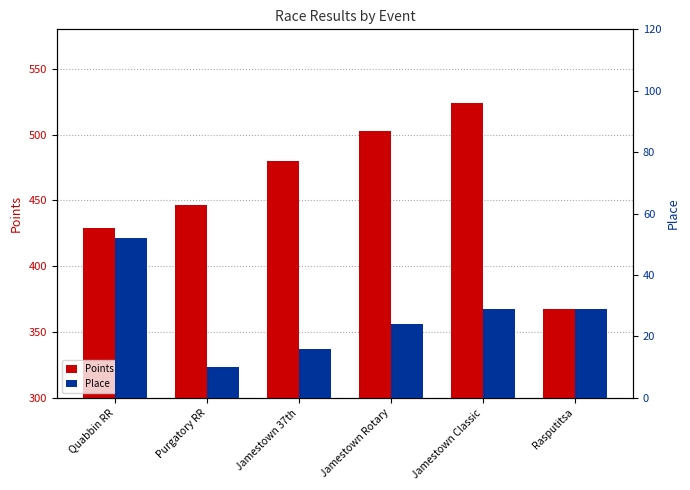

Which series has the largest range (max minus min)?

Points